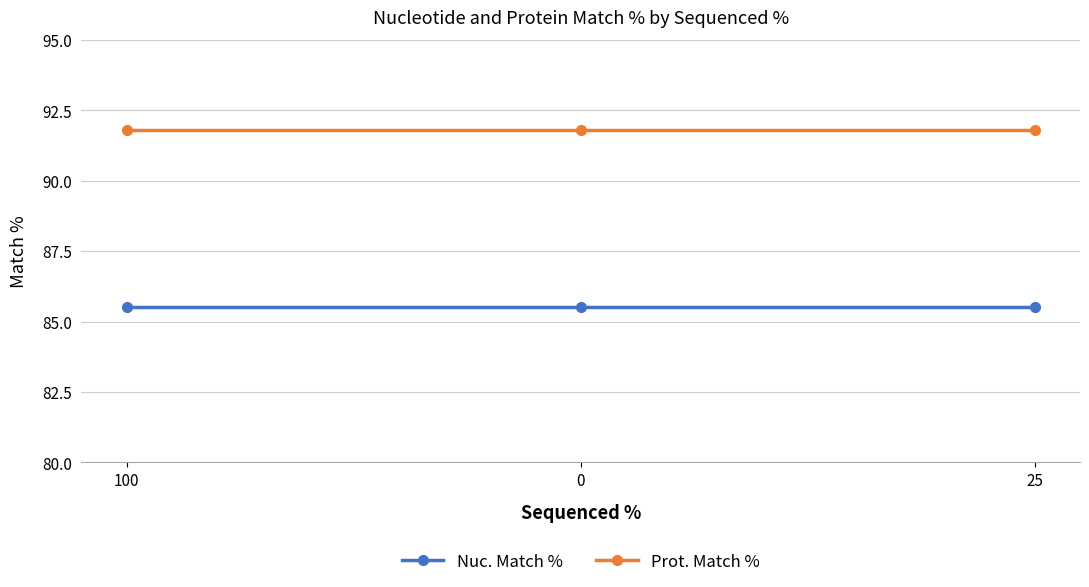

Is the value of Prot. Match % at 100 greater than the value of Nuc. Match % at 0?

Yes